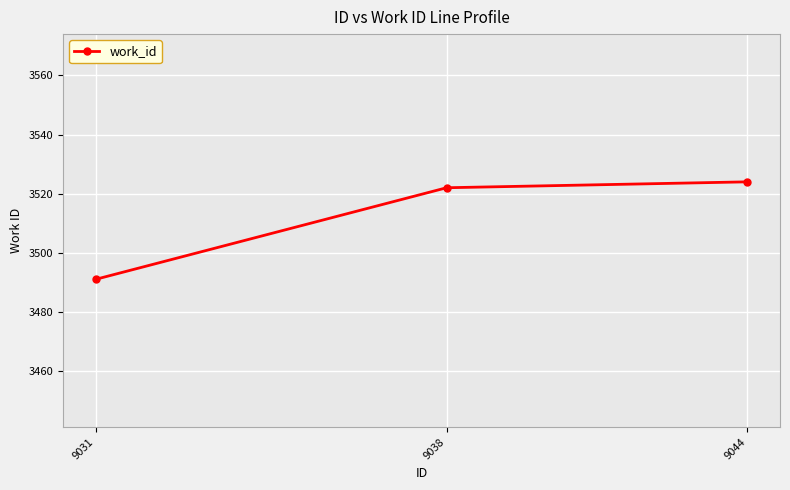

Reading left to right, list all the values displayed in this chart.

9031=3491	9038=3522	9044=3524